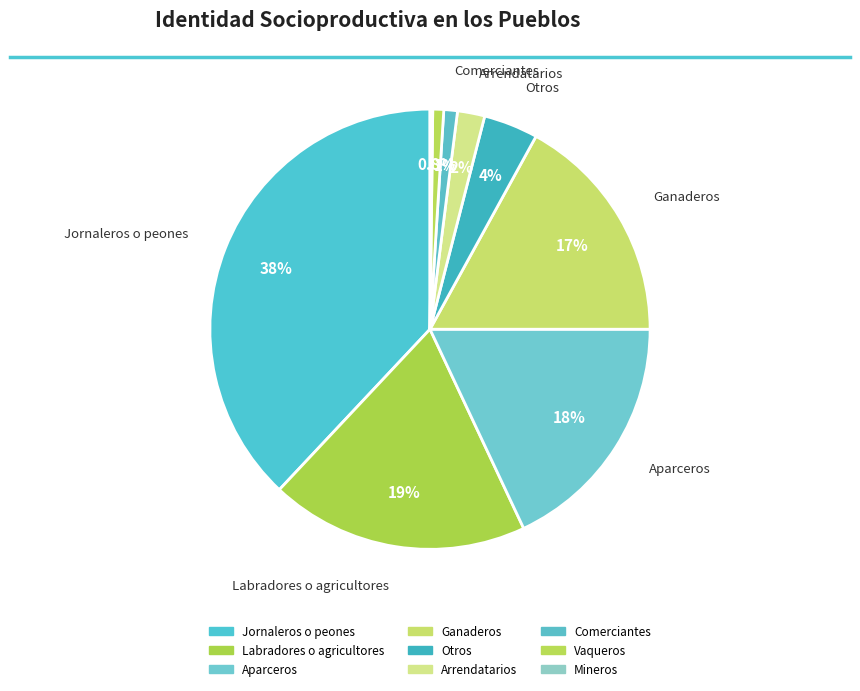

Which has a higher value, Otros or Vaqueros?

Otros